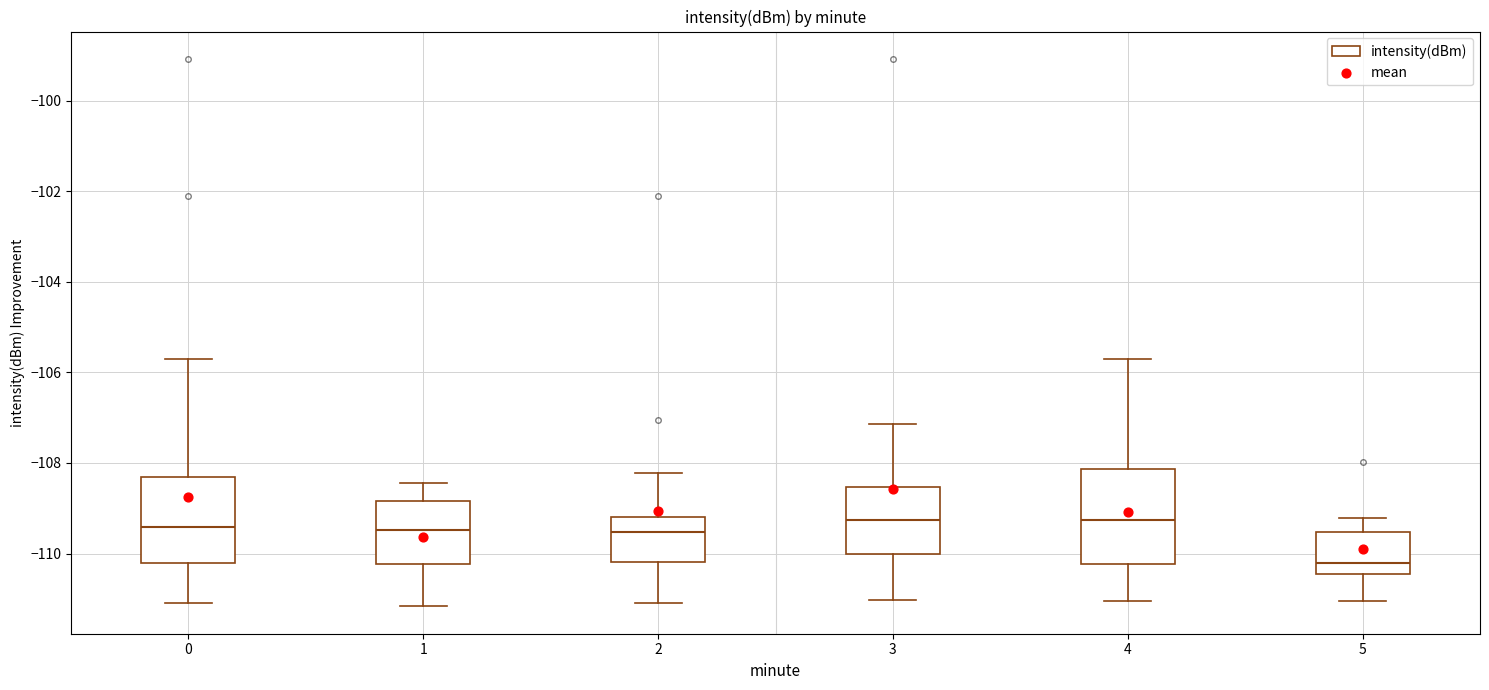

Where is the upper edge of the box at x = 0 on the y-axis? The values are not printed on the chart, so give them approximately, as read against the axis.

-108.4